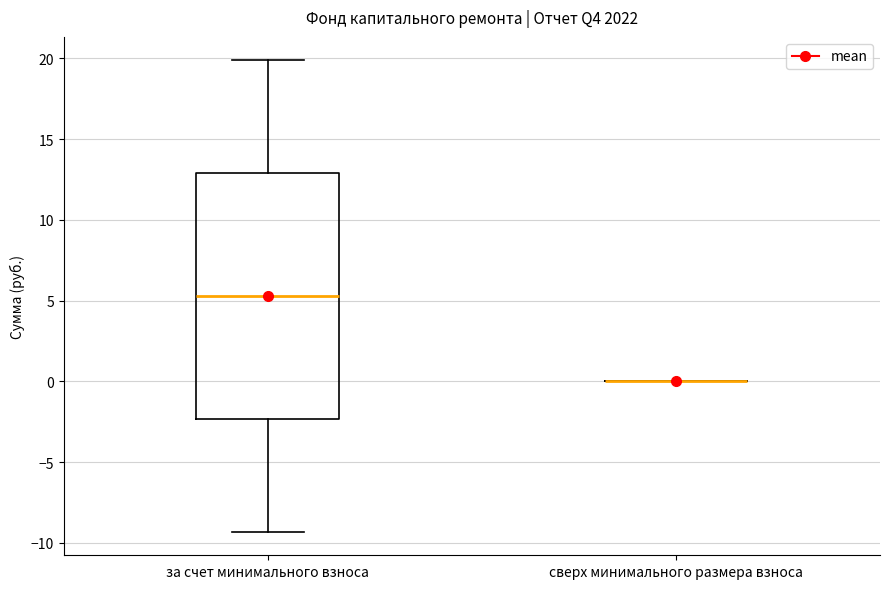

Reading left to right, read every box against the y-axis: the position of its median line, the range the box covers, and the ends of its whiskers. The values are not printed on the chart, so give them approximately, as read against the axis.

за счет минимального взноса: median 5.5, box -2.5 to 13.0, whiskers -9.5 to 20.0
сверх минимального размера взноса: box collapsed to a line at 0.0, whiskers 0.0 to 0.0